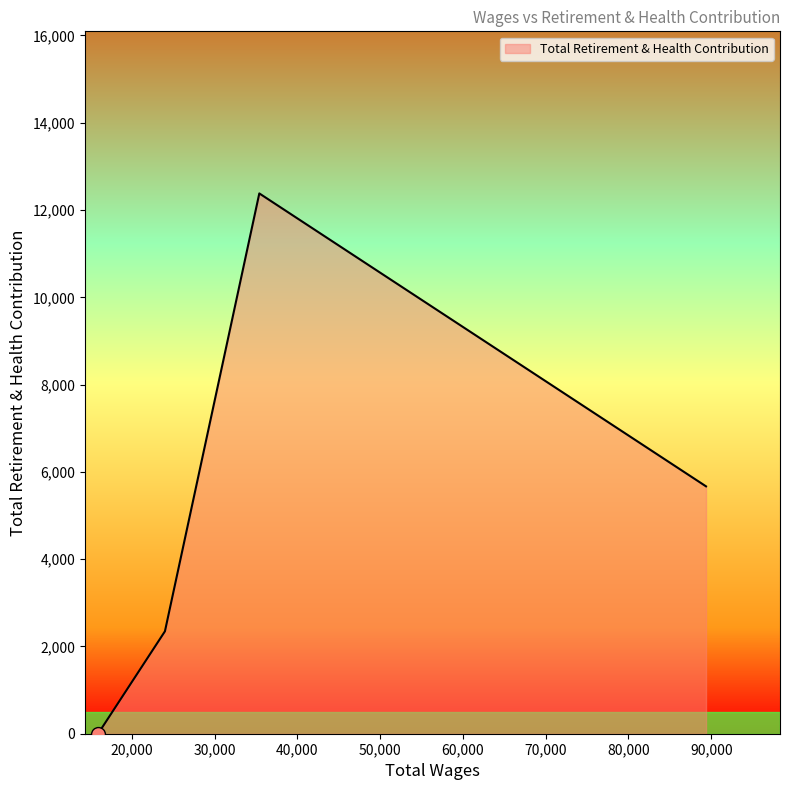

What is the sum of all values?

20396.0